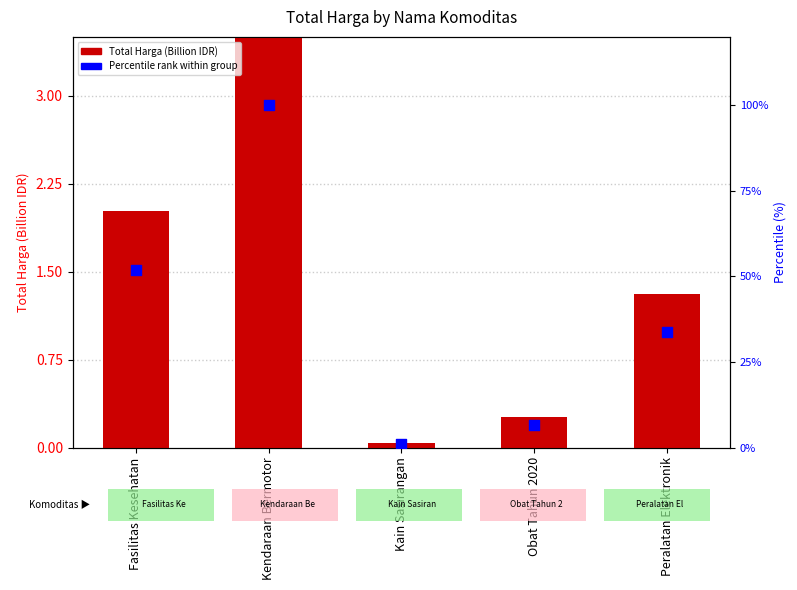

Which series has the largest total across all categories?

Percentile rank within group